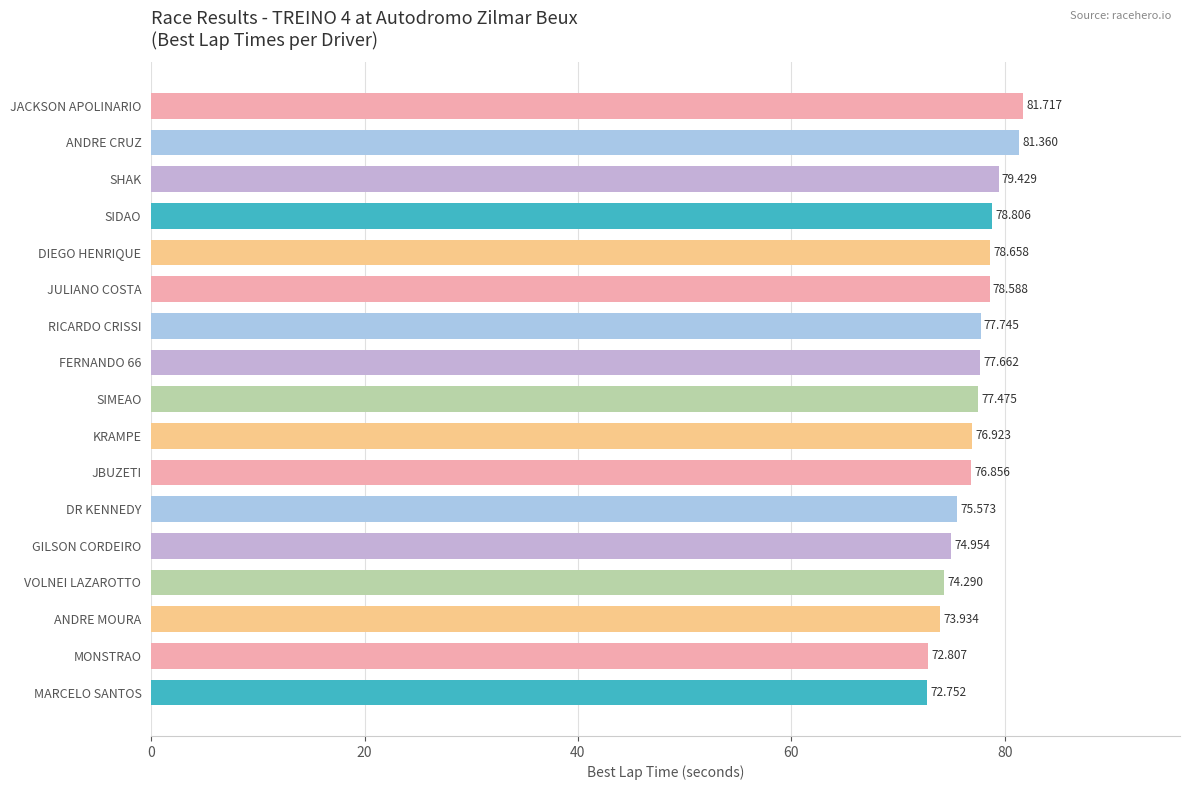

Which category has the highest value across all series?

JACKSON APOLINARIO